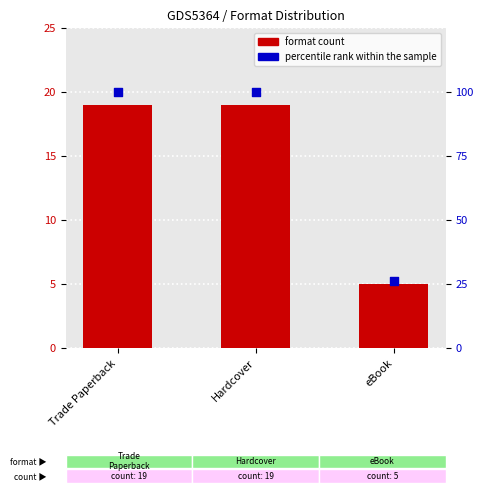

Which series has the largest total across all categories?

percentile rank within the sample